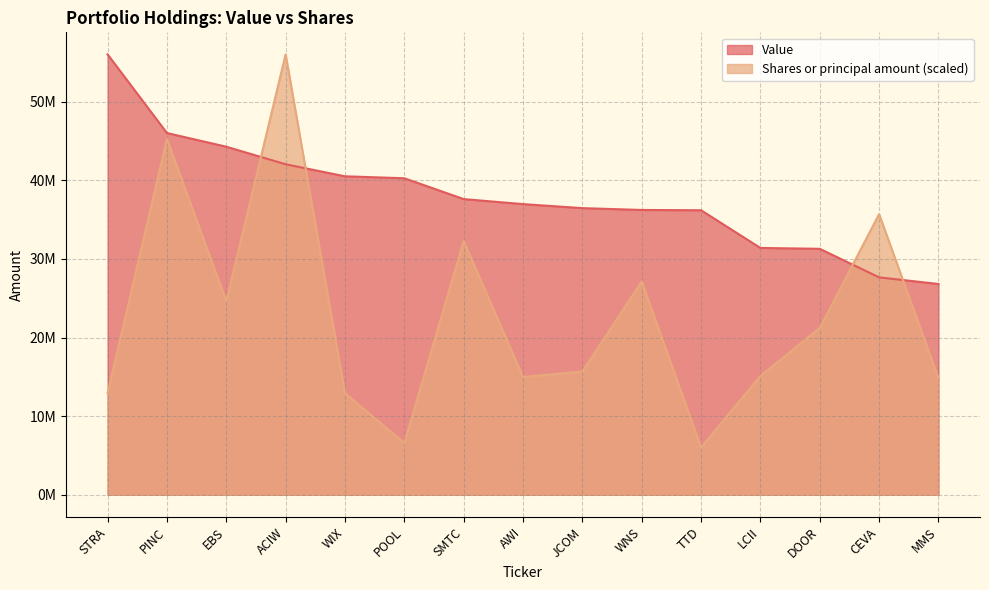

What are all the series names shown in the legend?

Value, Shares or principal amount (scaled)